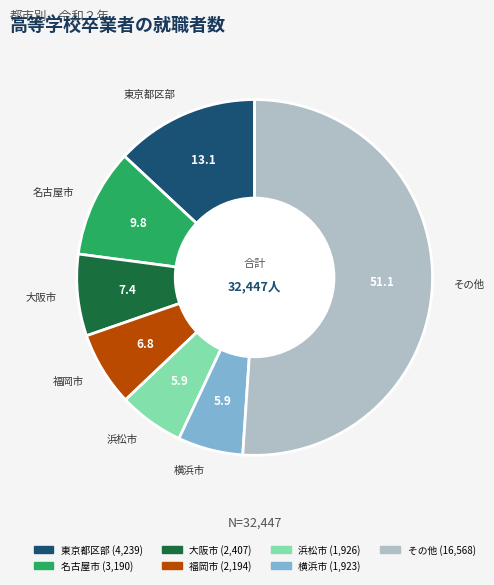

Does any single category account for the majority?

Yes